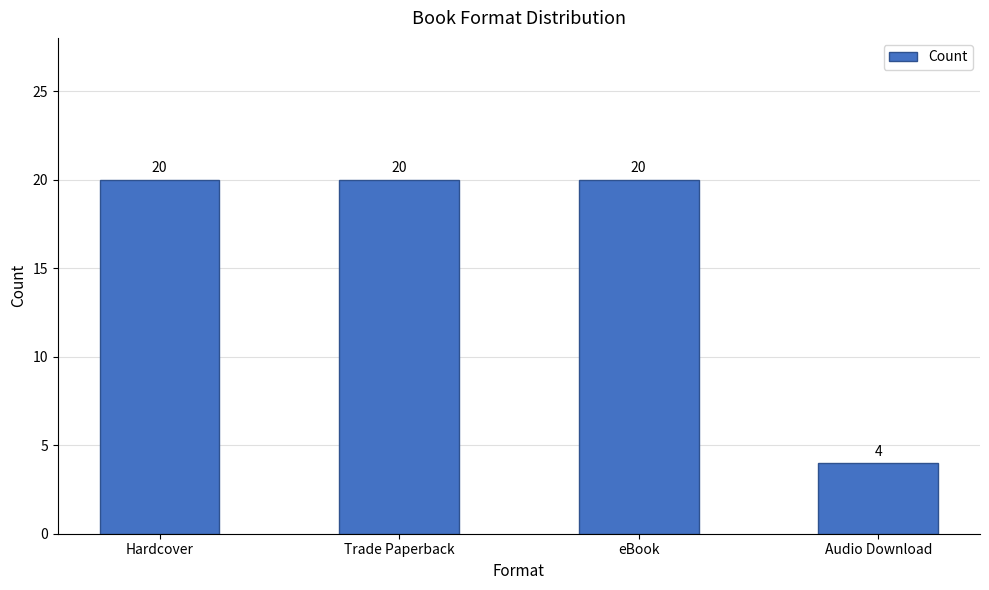

What is the minimum value shown in the chart?

4